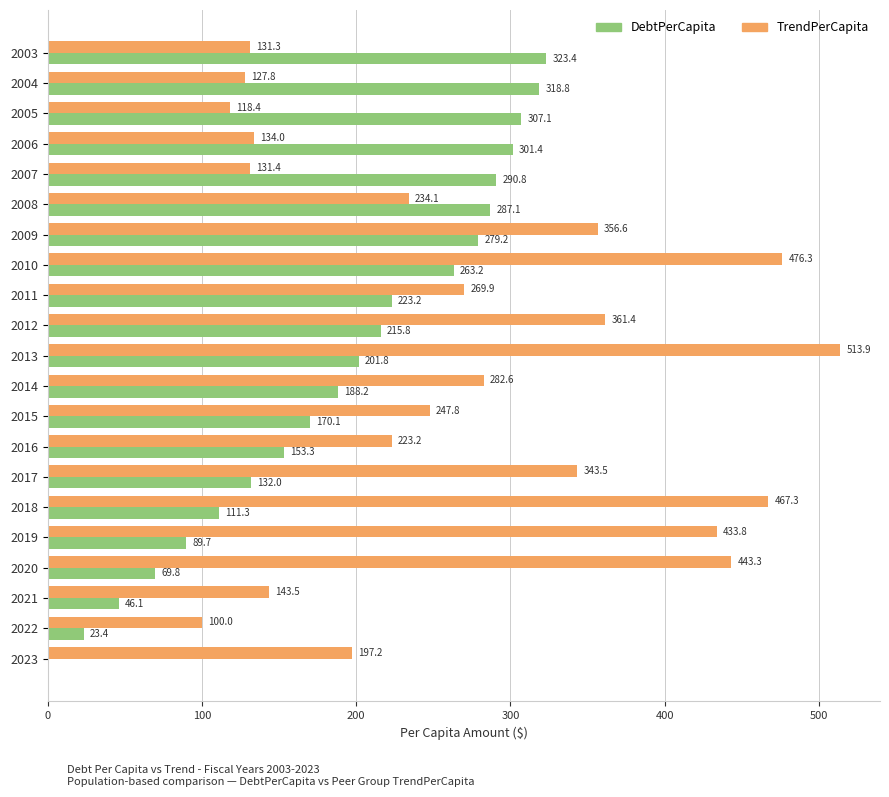

At which label does DebtPerCapita reach its peak?

2003